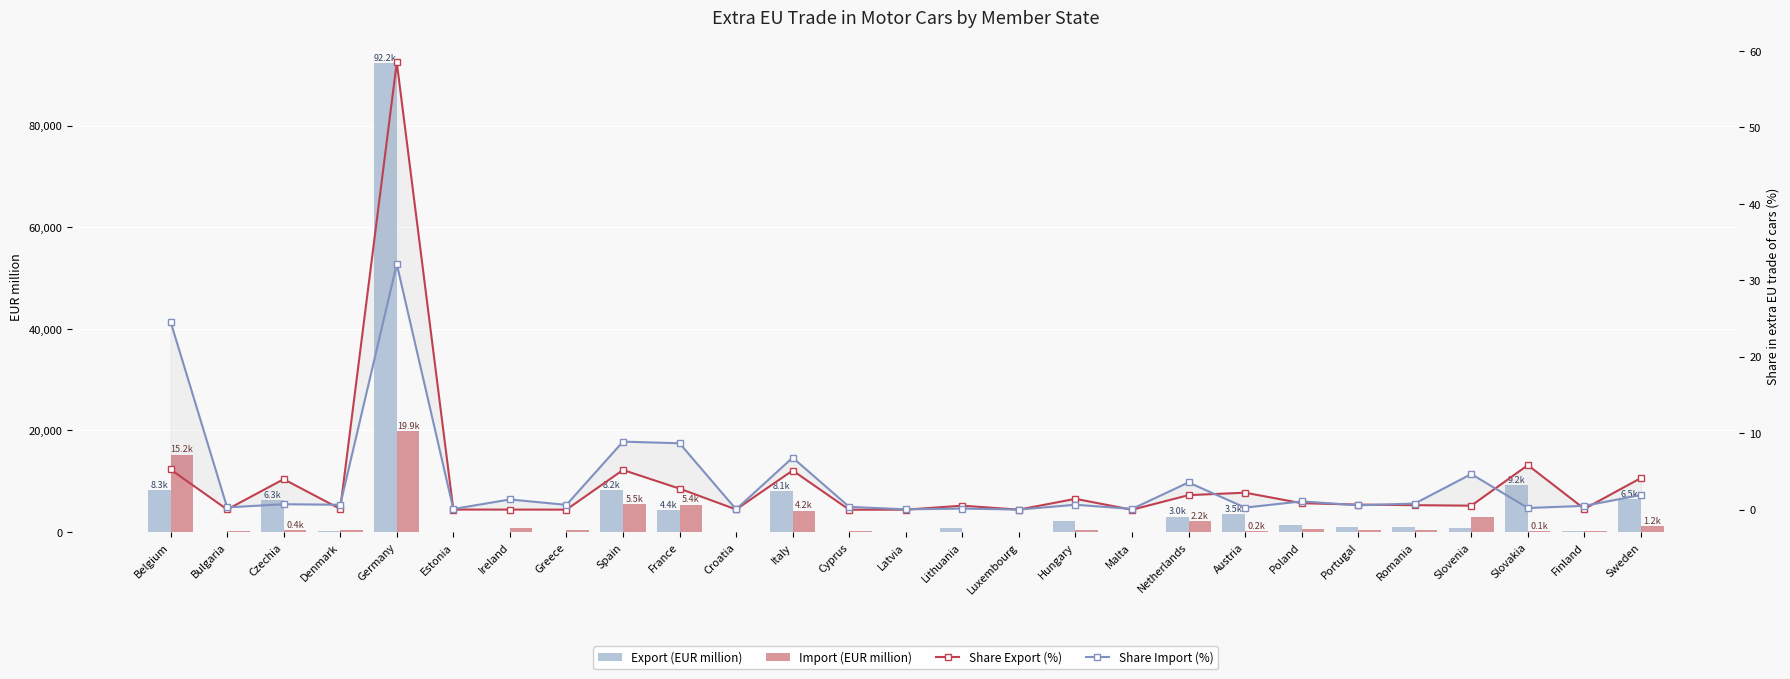

Which series has the largest range (max minus min)?

Export (EUR million)